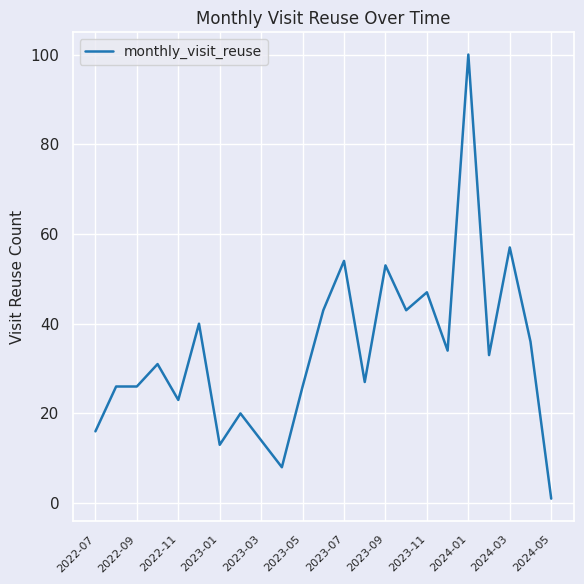

What is the maximum value shown in the chart?

100